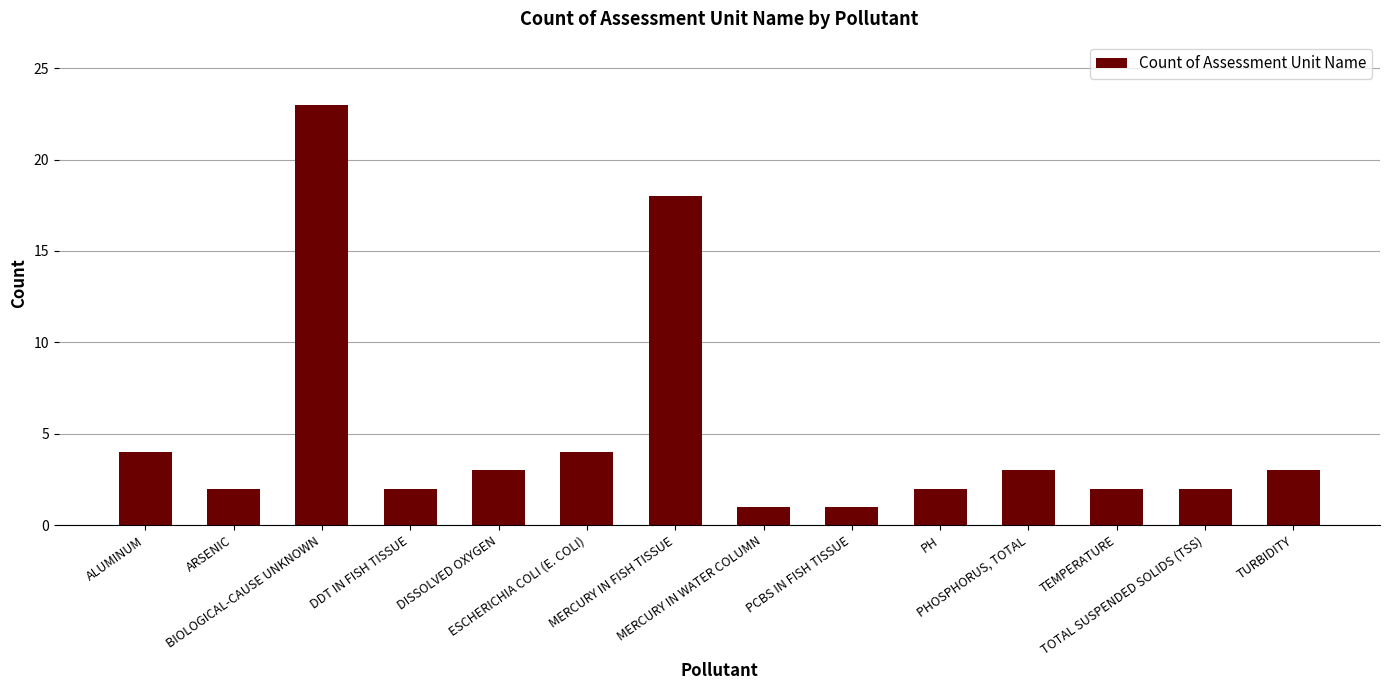

Is it true that the value at BIOLOGICAL-CAUSE UNKNOWN is 23?

True